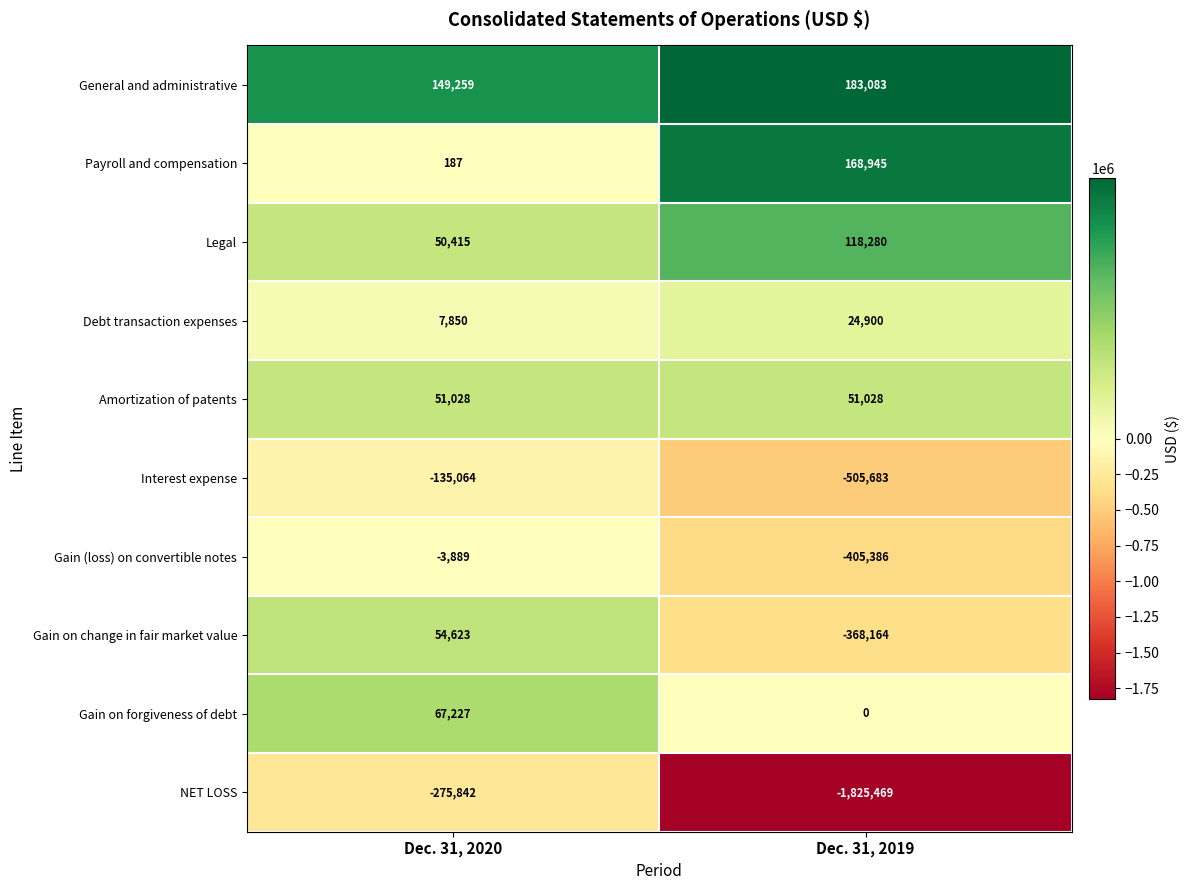

Which category has the lowest value in the Legal series?

Dec. 31, 2020